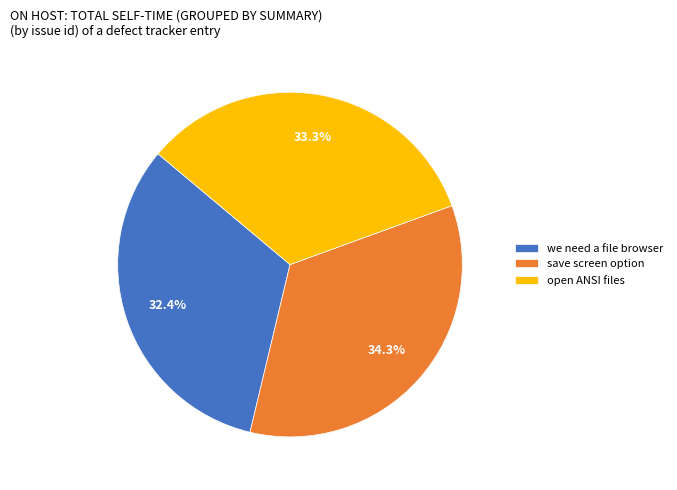

Count the number of slices in the pie.

3